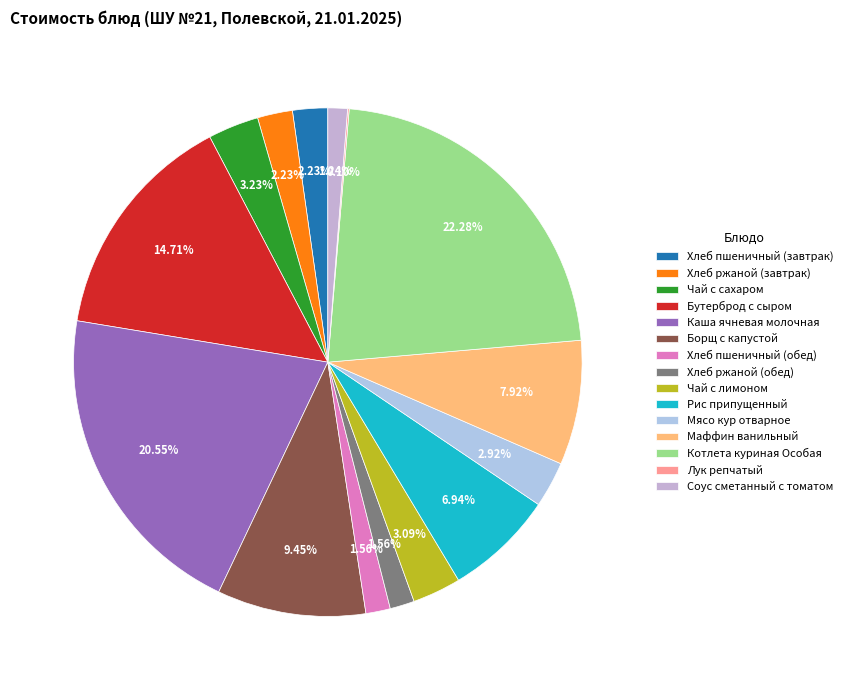

Is it true that Хлеб пшеничный (обед) is 11% of the pie?

False